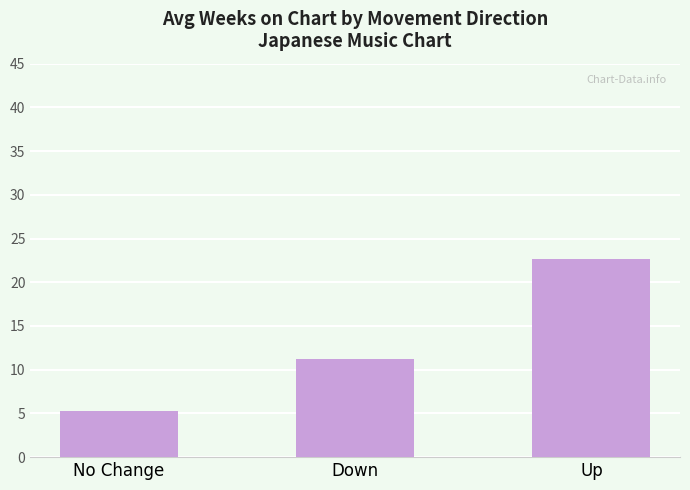

At which label does the data first exceed 11?

Down